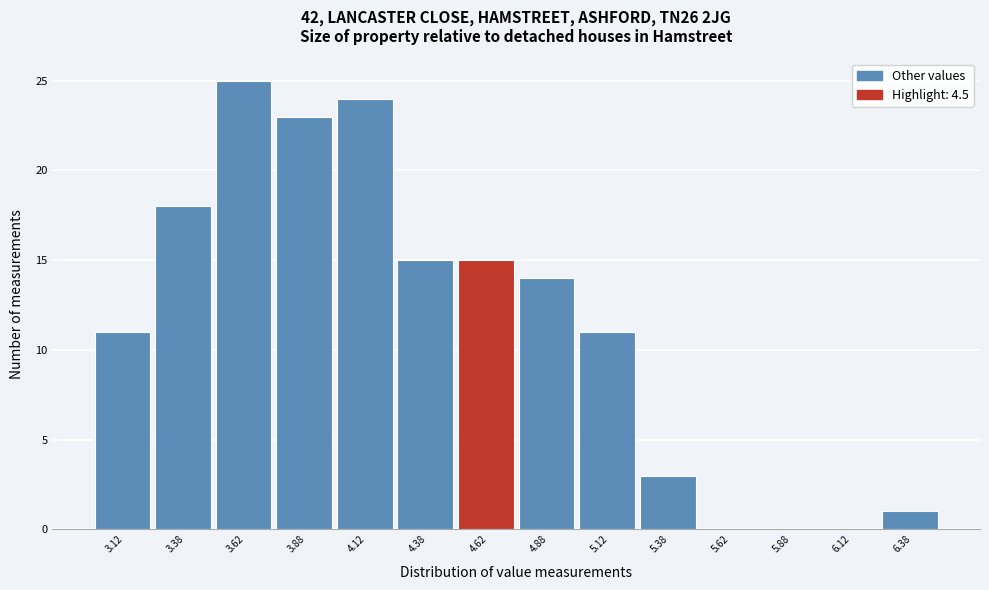

Reading left to right, list every bar in this chart as the range it spans on the x-axis followed by its height. The values are not printed on the chart, so give them approximately, as read against the axis.

3.00 to 3.25: 11
3.25 to 3.50: 18
3.50 to 3.75: 25
3.75 to 4.00: 23
4.00 to 4.25: 24
4.25 to 4.50: 15
4.50 to 4.75: 15
4.75 to 5.00: 14
5.00 to 5.25: 11
5.25 to 5.50: 3
5.50 to 5.75: 0
5.75 to 6.00: 0
6.00 to 6.25: 0
6.25 to 6.50: 1